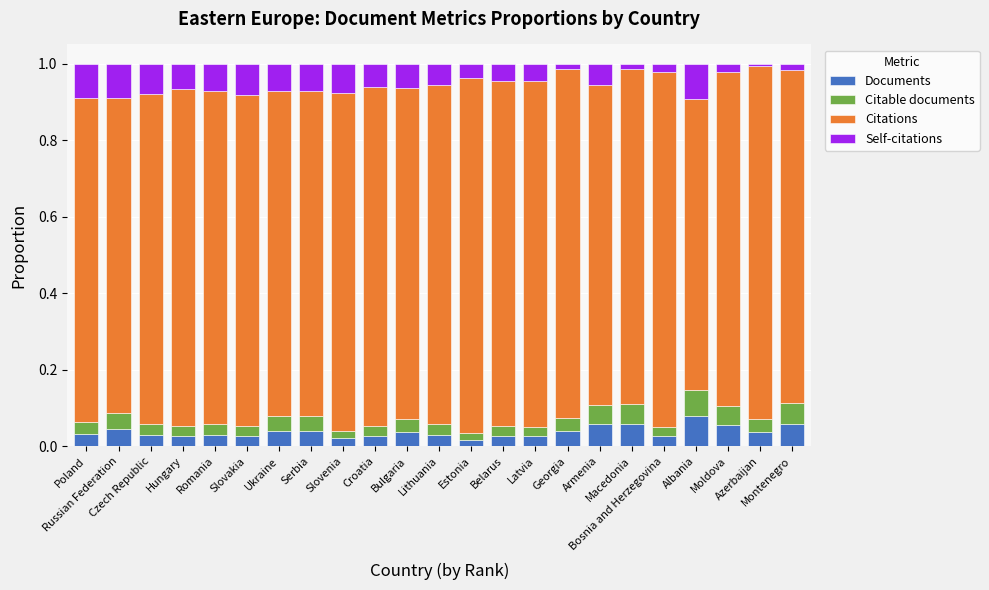

The value of Citable documents at Poland is 0.0. True or false?

False